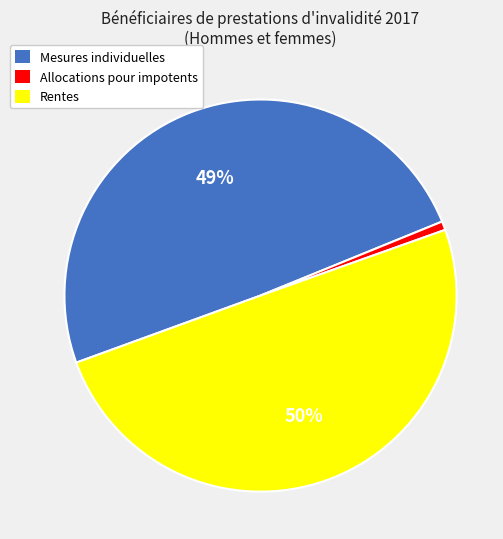

Combined, do Rentes and Mesures individuelles account for over 50%?

Yes